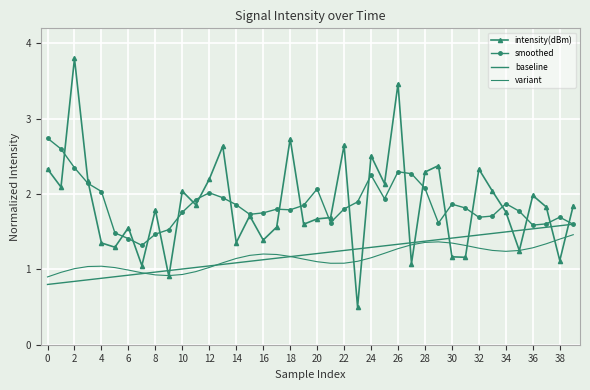

How many interior local valleys does the intensity(dBm) series have?

14